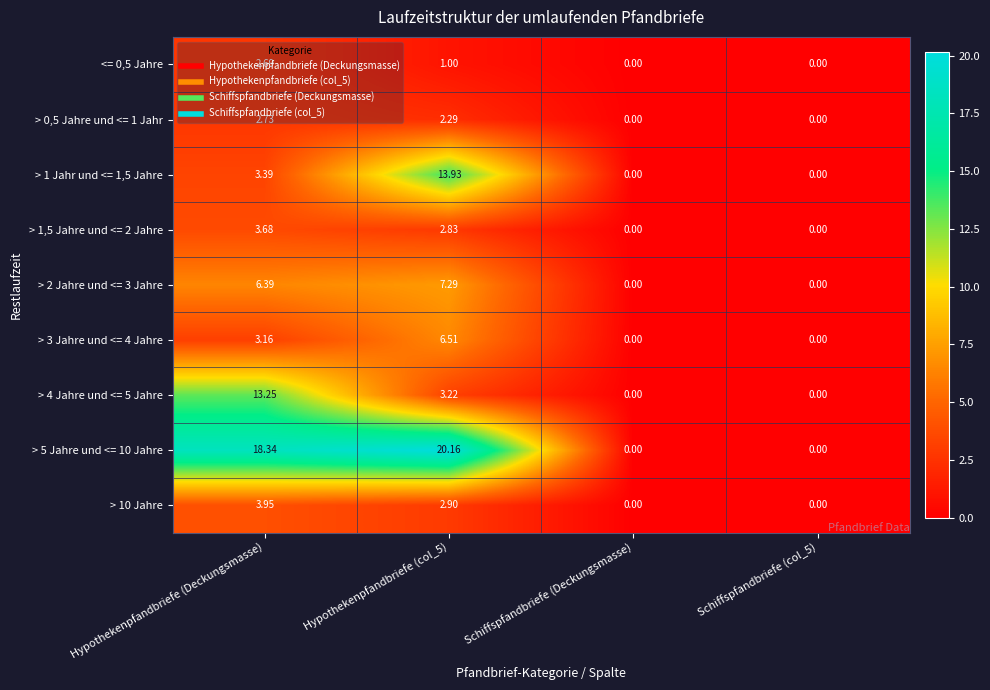

How many series are shown in this chart?

9